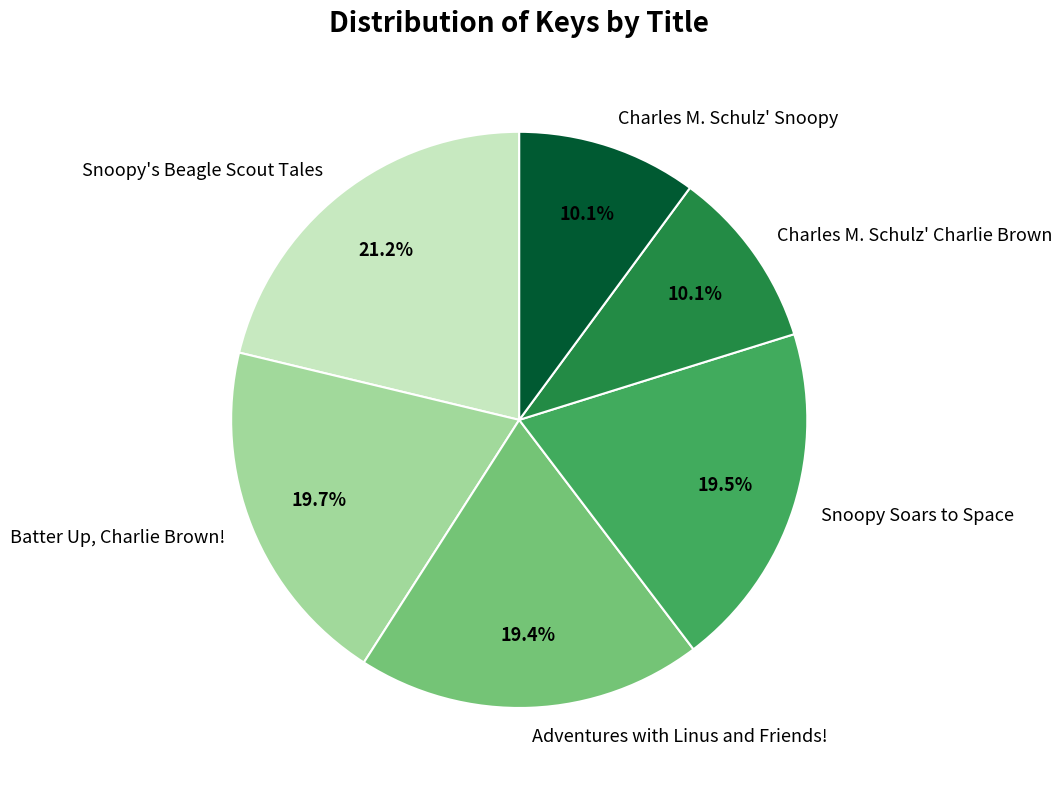

To the nearest percent, what portion does Batter Up, Charlie Brown! represent?

20%